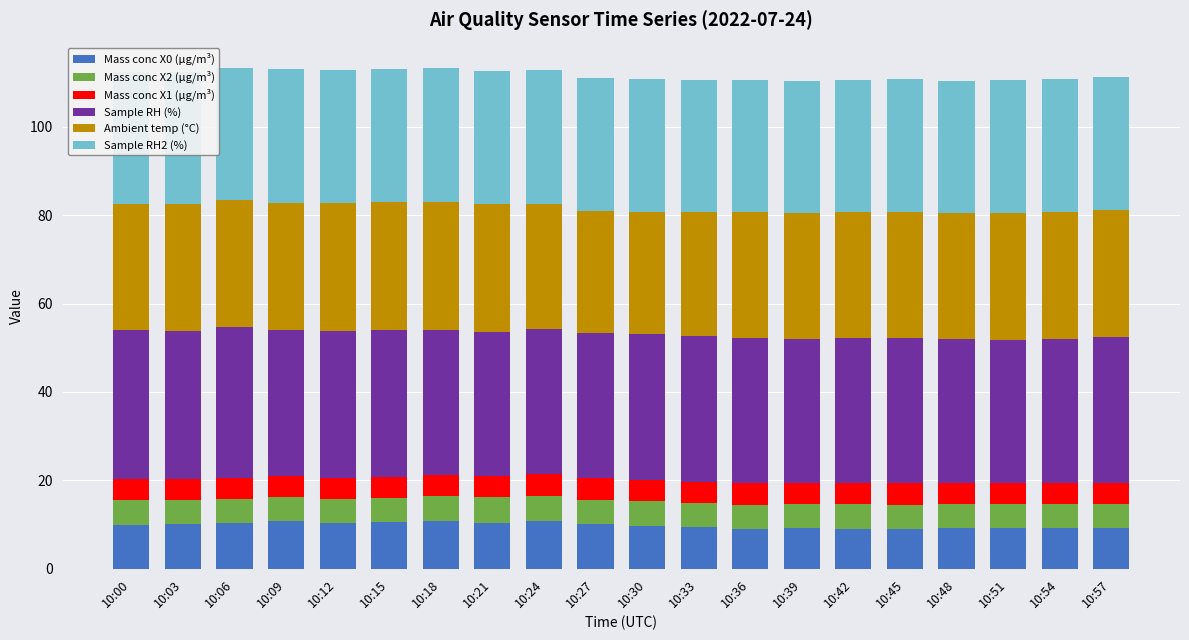

The value of Mass conc X0 (μg/m³) at 10:00 is 2.4. True or false?

False